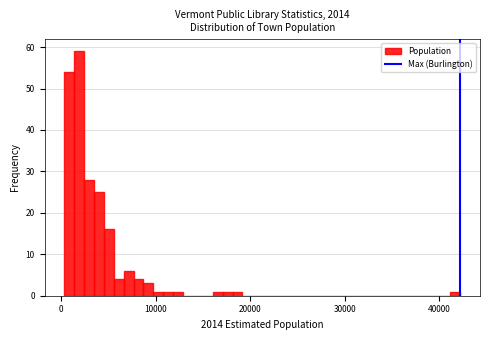

Read against the x-axis, roughly where is the centre of the tallest bar?

2000